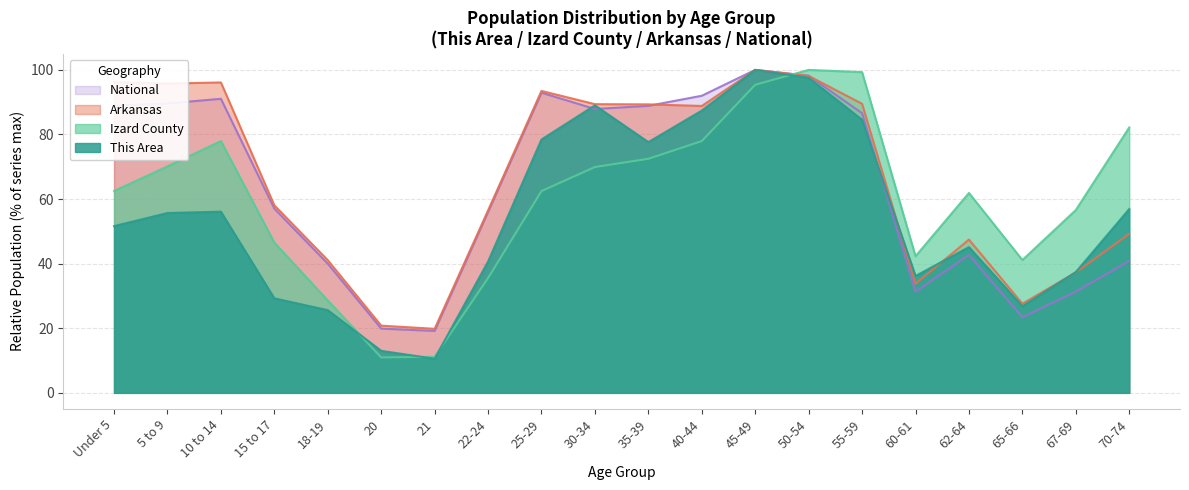

Where do Izard County and Arkansas first cross each other?

45-49 and 50-54